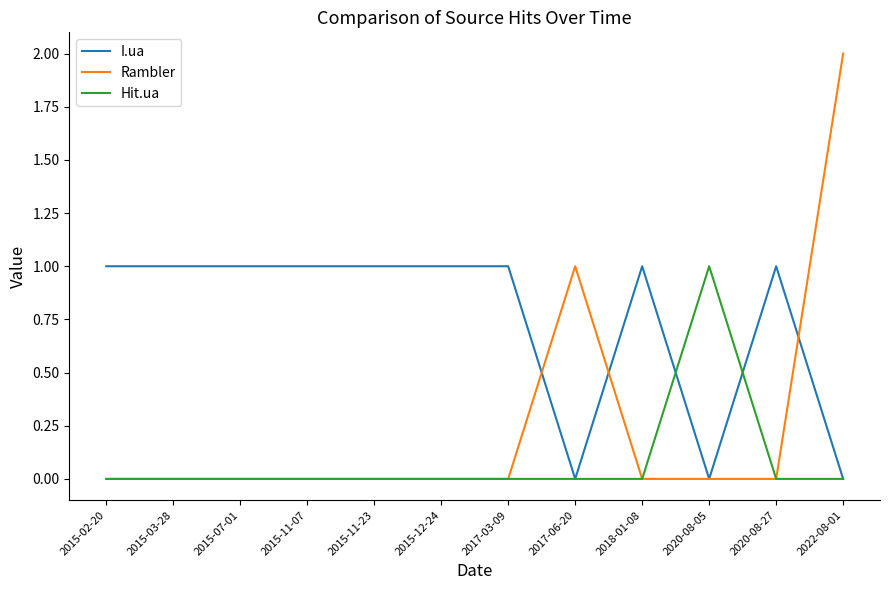

Which series changed the most between 2015-11-23 and 2022-08-01?

Rambler